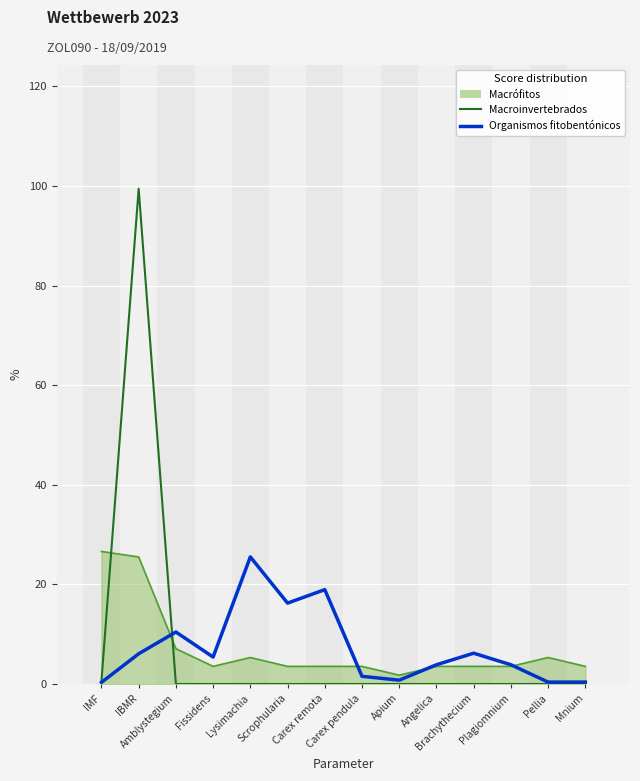

Which series has the widest spread of values?

Macroinvertebrados